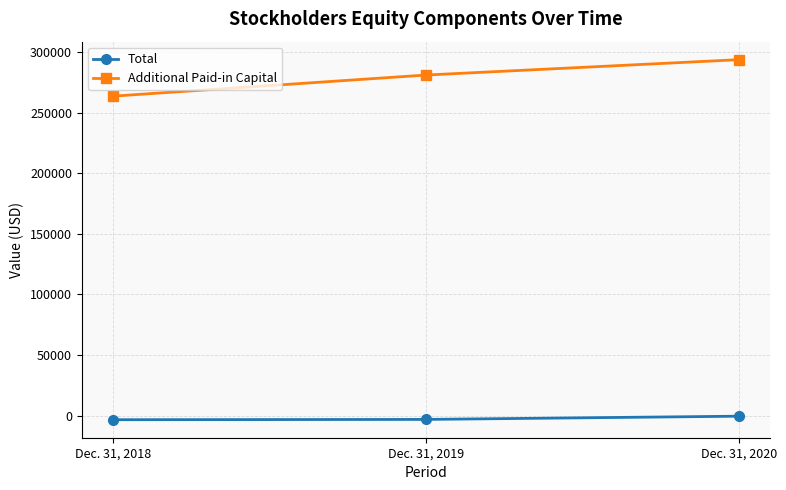

List the series in order of their overall mean, highest first.

Additional Paid-in Capital, Total